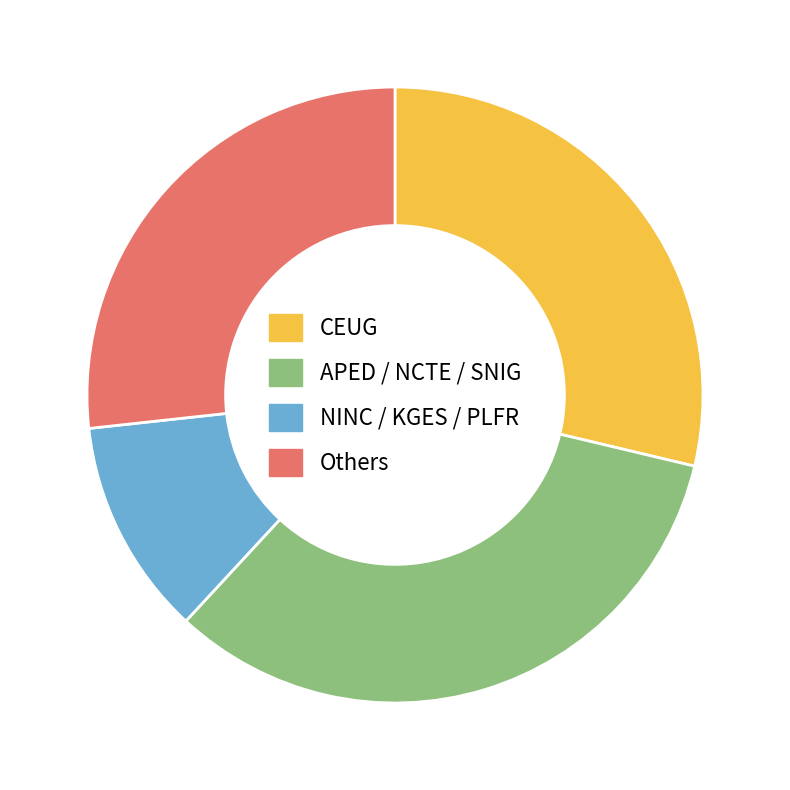

How many slices are in this pie chart?

4